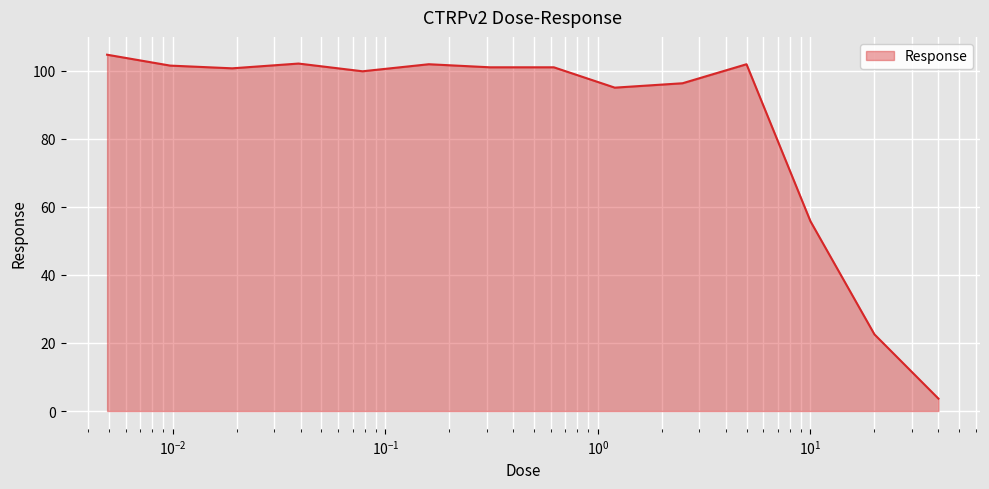

What is the difference between the maximum and minimum values?

101.1